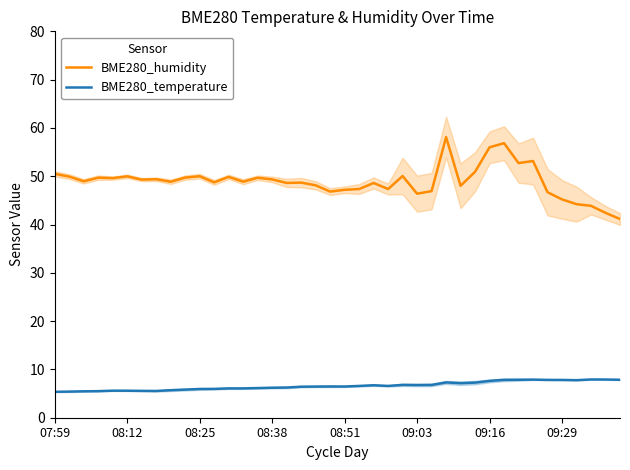

True or false: BME280_humidity and BME280_temperature intersect in this chart.

False